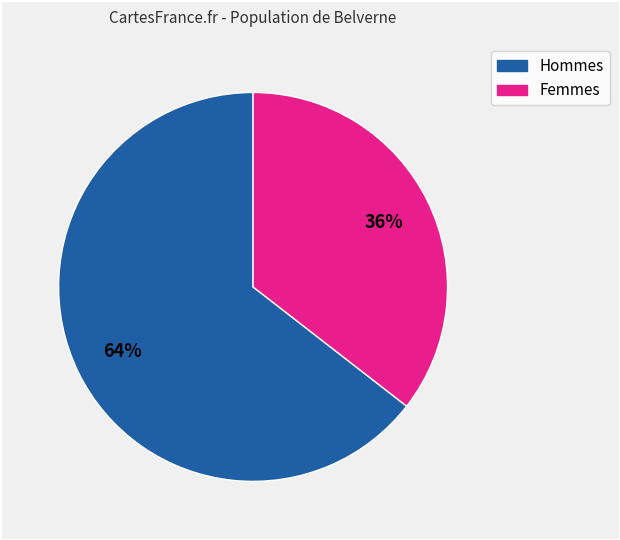

Does any single category account for the majority?

Yes